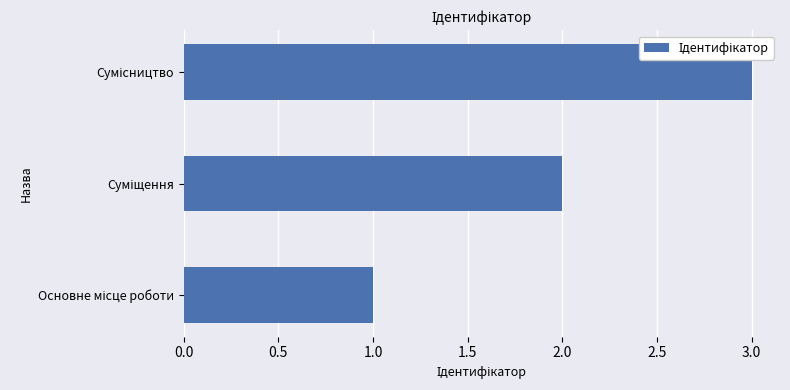

What is the greatest value displayed?

3